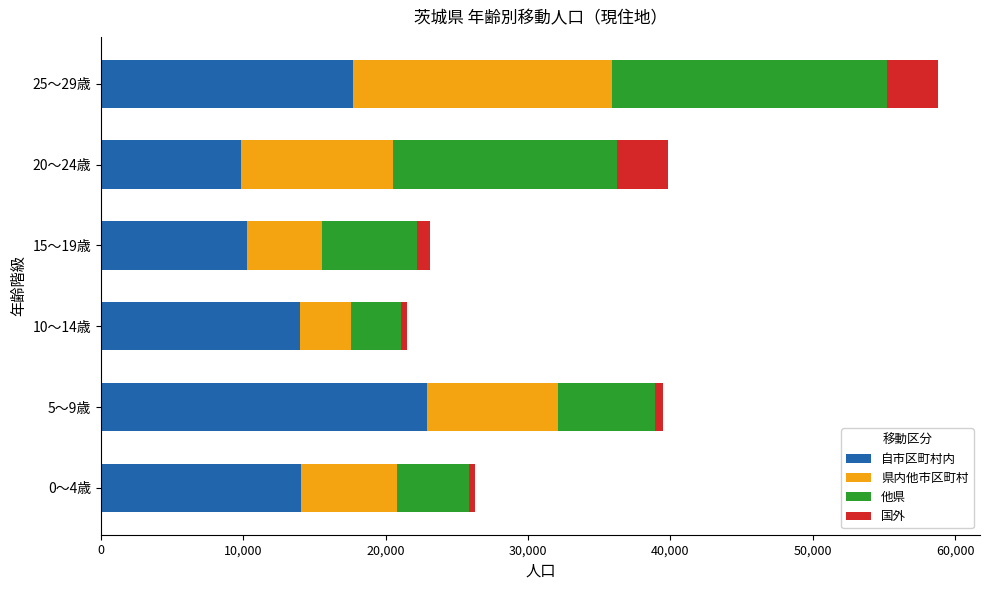

What is the sum of all 自市区町村内 values?

88694